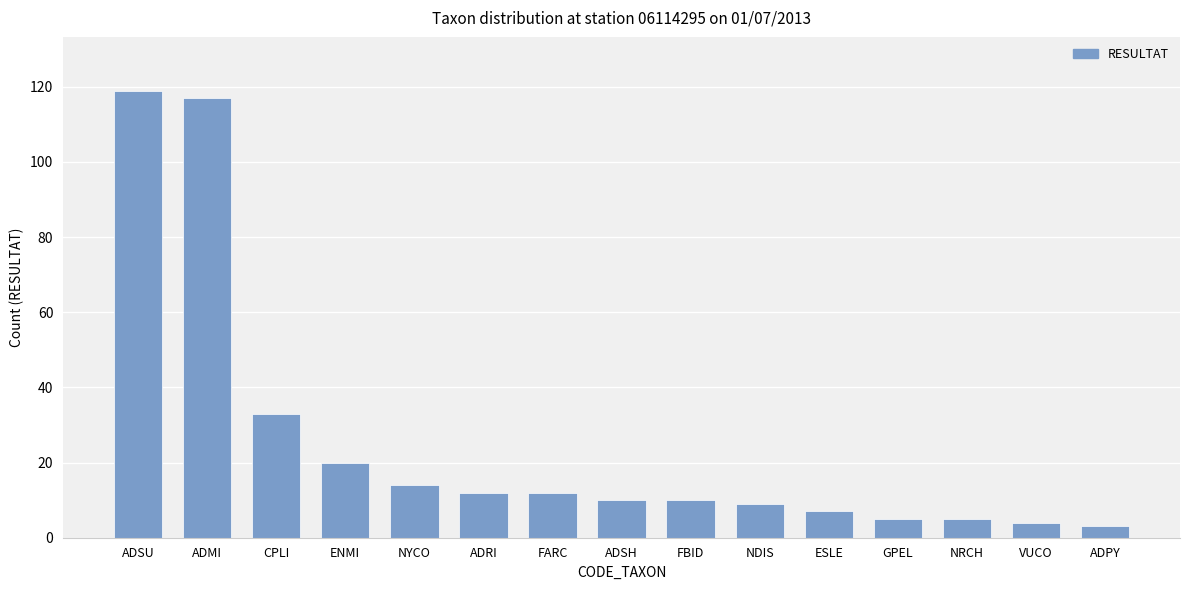

What is the approximate value at CPLI?

33